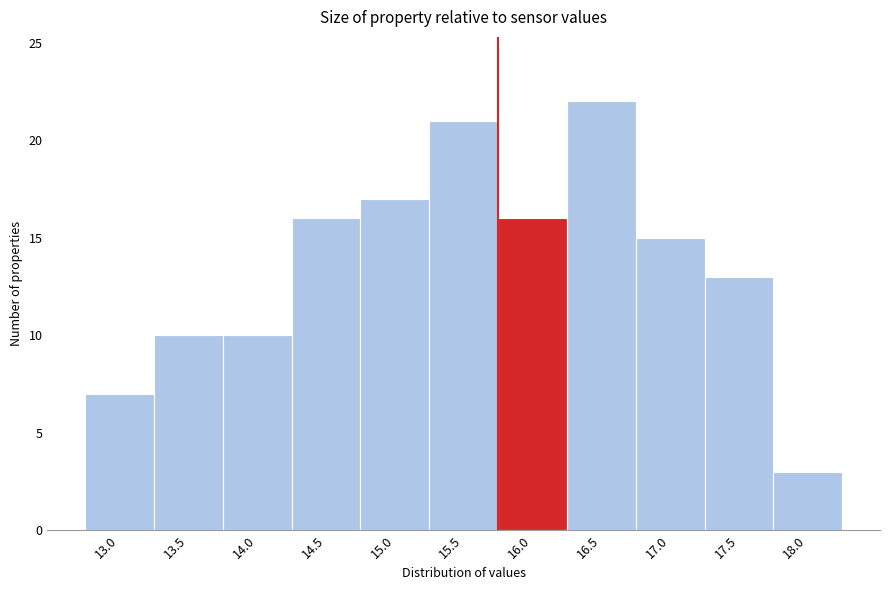

Reading left to right, transcribe all the data shown in this chart.

13.0=7	13.5=10	14.0=10	14.5=16	15.0=17	15.5=21	16.0=16	16.5=22	17.0=15	17.5=13	18.0=3